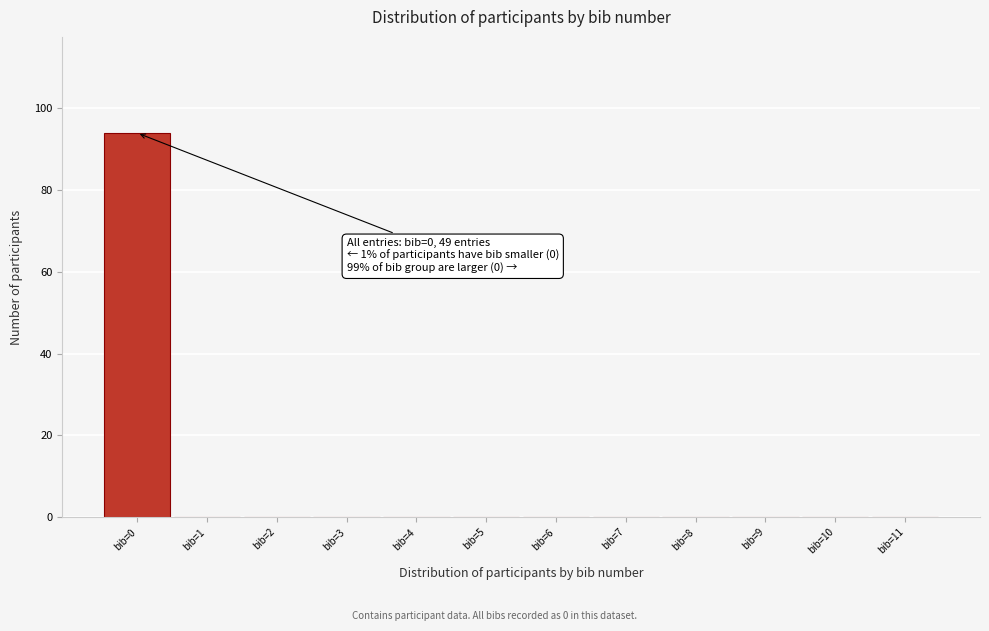

Reading left to right, what are all the values shown in this chart?

bib=0=94	bib=1=0	bib=2=0	bib=3=0	bib=4=0	bib=5=0	bib=6=0	bib=7=0	bib=8=0	bib=9=0	bib=10=0	bib=11=0